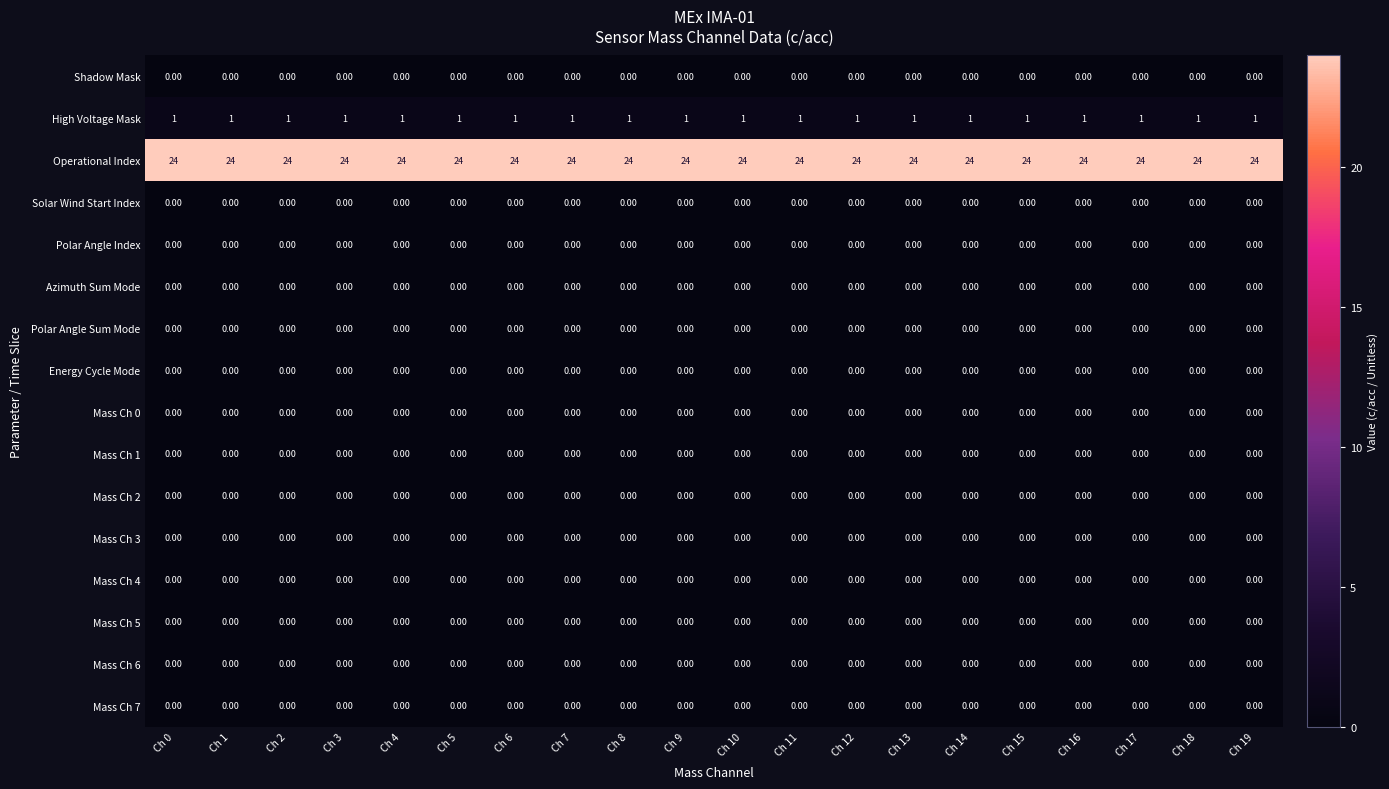

What is the spread (max minus min) of values at Ch 19?

24